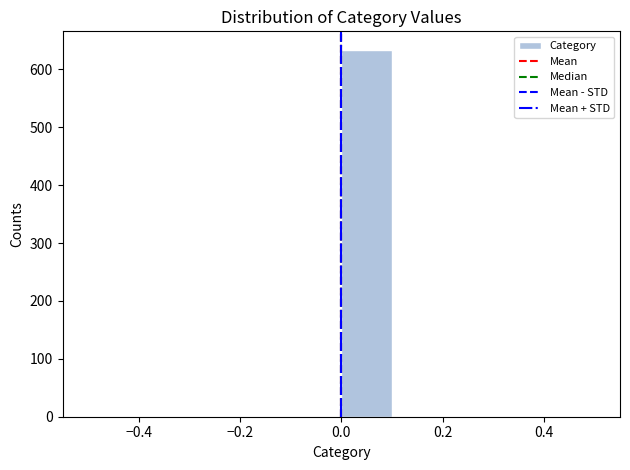

How tall is the bar that spans 0.0 to 0.1 on the x-axis? The values are not printed on the chart, so give them approximately, as read against the axis.

630